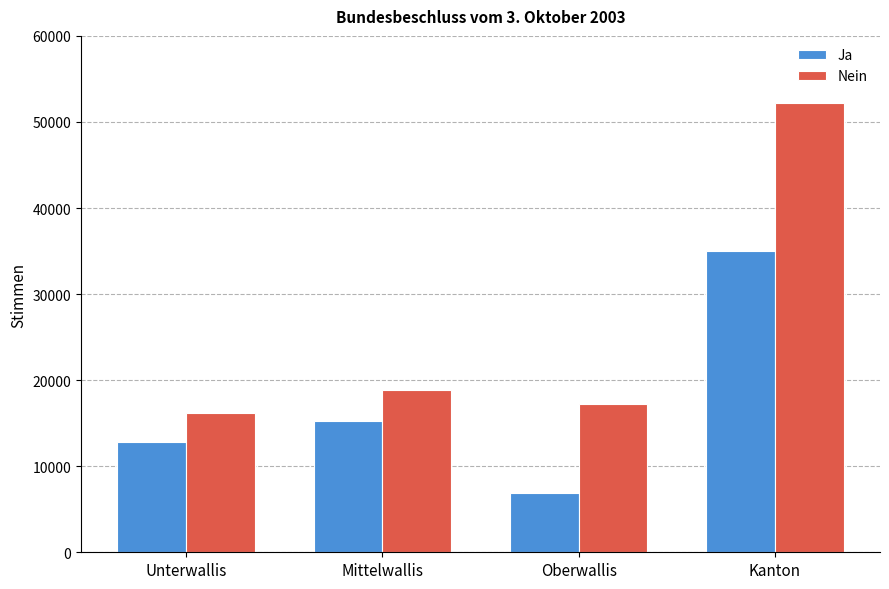

How many values in the Ja series are below 15212?

2